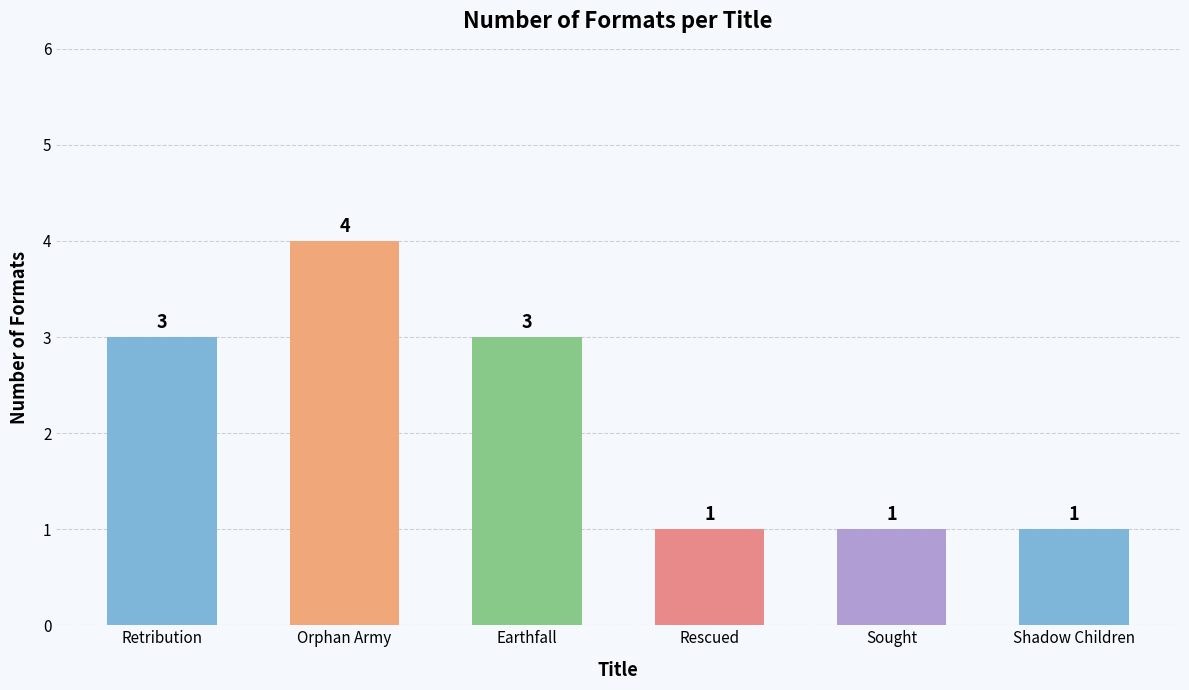

How many values are between 1 and 3?

5